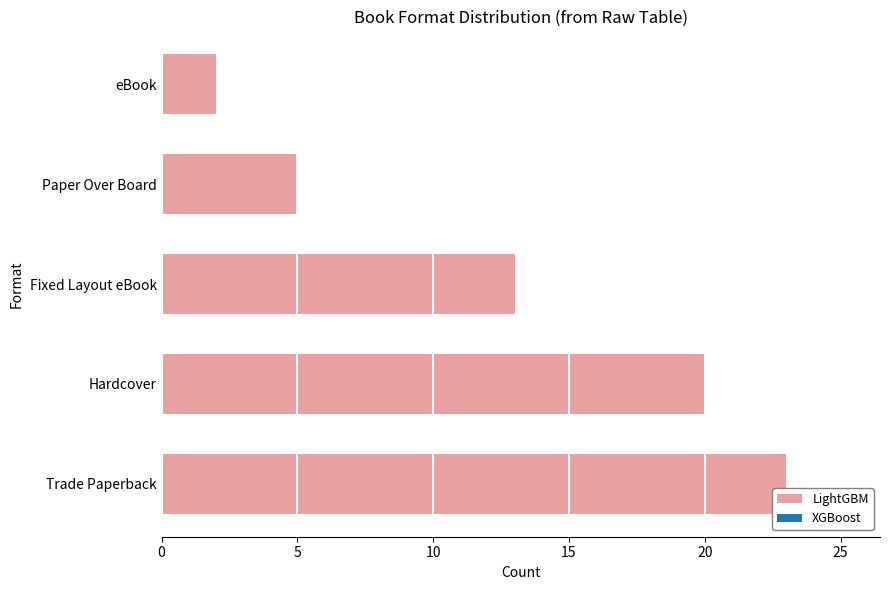

What is the difference between the second highest and minimum values?

18